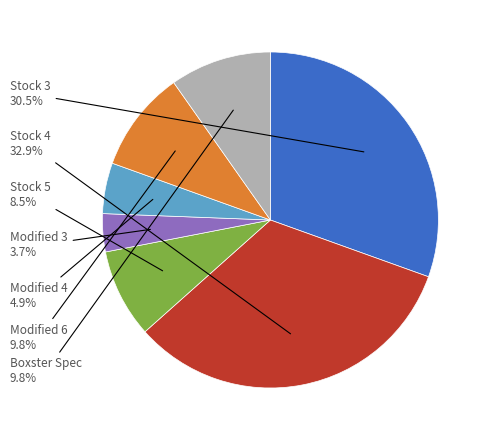

Is there a majority slice in this chart?

No